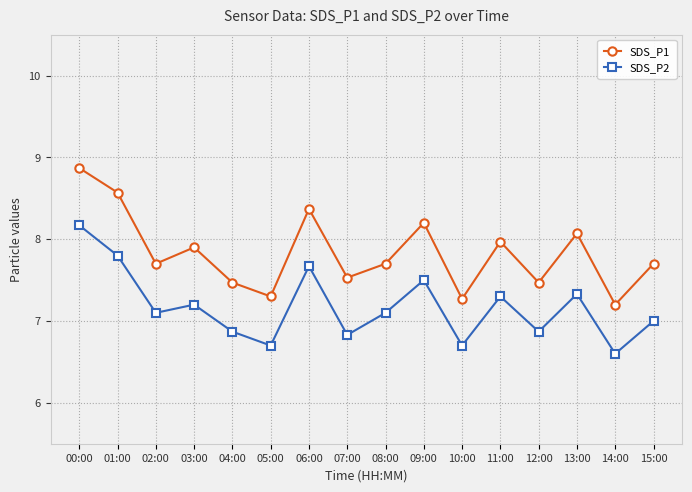

Where is the first local minimum for SDS_P1?

02:00